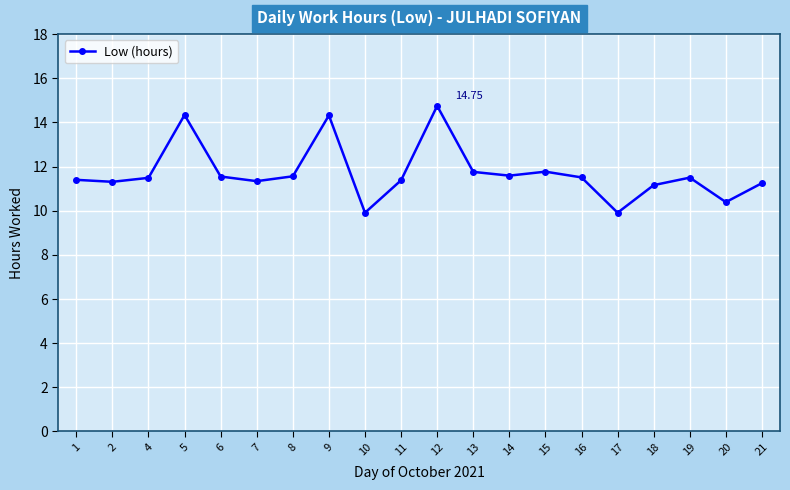

Between 5 and 14, which is larger?

5